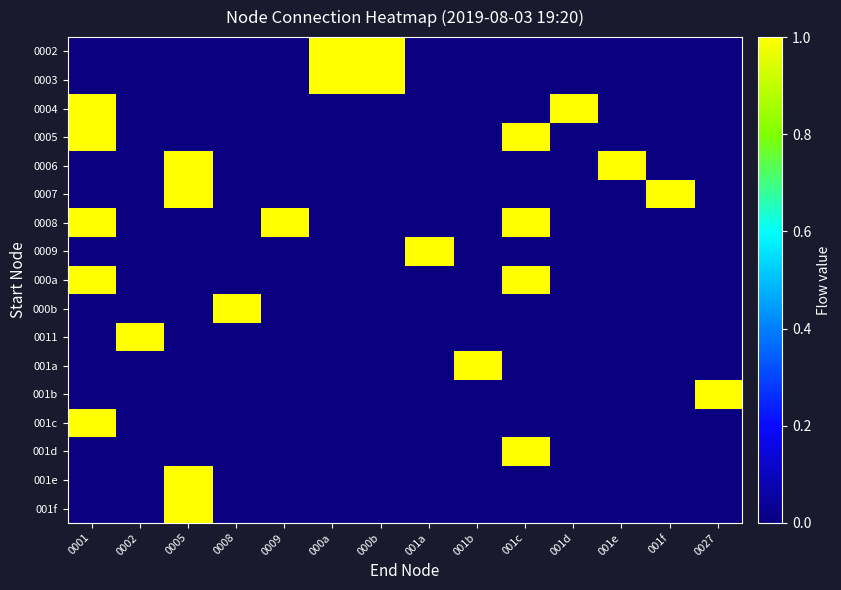

Reading left to right, extract all data points from this chart.

0002: 0001=0	0002=0	0005=0	0008=0	0009=0	000a=1	000b=1	001a=0	001b=0	001c=0	001d=0	001e=0	001f=0	0027=0
0003: 0001=0	0002=0	0005=0	0008=0	0009=0	000a=1	000b=1	001a=0	001b=0	001c=0	001d=0	001e=0	001f=0	0027=0
0004: 0001=1	0002=0	0005=0	0008=0	0009=0	000a=0	000b=0	001a=0	001b=0	001c=0	001d=1	001e=0	001f=0	0027=0
0005: 0001=1	0002=0	0005=0	0008=0	0009=0	000a=0	000b=0	001a=0	001b=0	001c=1	001d=0	001e=0	001f=0	0027=0
0006: 0001=0	0002=0	0005=1	0008=0	0009=0	000a=0	000b=0	001a=0	001b=0	001c=0	001d=0	001e=1	001f=0	0027=0
0007: 0001=0	0002=0	0005=1	0008=0	0009=0	000a=0	000b=0	001a=0	001b=0	001c=0	001d=0	001e=0	001f=1	0027=0
0008: 0001=1	0002=0	0005=0	0008=0	0009=1	000a=0	000b=0	001a=0	001b=0	001c=1	001d=0	001e=0	001f=0	0027=0
0009: 0001=0	0002=0	0005=0	0008=0	0009=0	000a=0	000b=0	001a=1	001b=0	001c=0	001d=0	001e=0	001f=0	0027=0
000a: 0001=1	0002=0	0005=0	0008=0	0009=0	000a=0	000b=0	001a=0	001b=0	001c=1	001d=0	001e=0	001f=0	0027=0
000b: 0001=0	0002=0	0005=0	0008=1	0009=0	000a=0	000b=0	001a=0	001b=0	001c=0	001d=0	001e=0	001f=0	0027=0
0011: 0001=0	0002=1	0005=0	0008=0	0009=0	000a=0	000b=0	001a=0	001b=0	001c=0	001d=0	001e=0	001f=0	0027=0
001a: 0001=0	0002=0	0005=0	0008=0	0009=0	000a=0	000b=0	001a=0	001b=1	001c=0	001d=0	001e=0	001f=0	0027=0
001b: 0001=0	0002=0	0005=0	0008=0	0009=0	000a=0	000b=0	001a=0	001b=0	001c=0	001d=0	001e=0	001f=0	0027=1
001c: 0001=1	0002=0	0005=0	0008=0	0009=0	000a=0	000b=0	001a=0	001b=0	001c=0	001d=0	001e=0	001f=0	0027=0
001d: 0001=0	0002=0	0005=0	0008=0	0009=0	000a=0	000b=0	001a=0	001b=0	001c=1	001d=0	001e=0	001f=0	0027=0
001e: 0001=0	0002=0	0005=1	0008=0	0009=0	000a=0	000b=0	001a=0	001b=0	001c=0	001d=0	001e=0	001f=0	0027=0
001f: 0001=0	0002=0	0005=1	0008=0	0009=0	000a=0	000b=0	001a=0	001b=0	001c=0	001d=0	001e=0	001f=0	0027=0